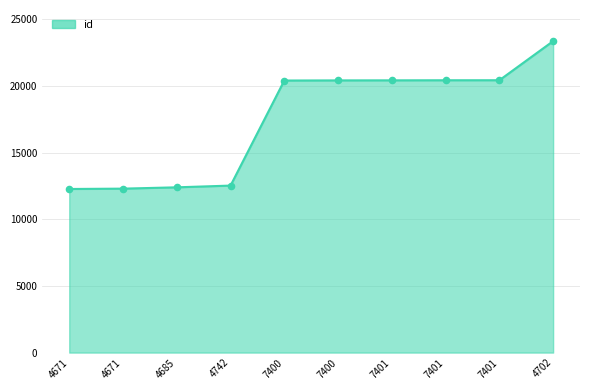

Approximately how many times larger is the value at 7401 compared to 7401?

1.0